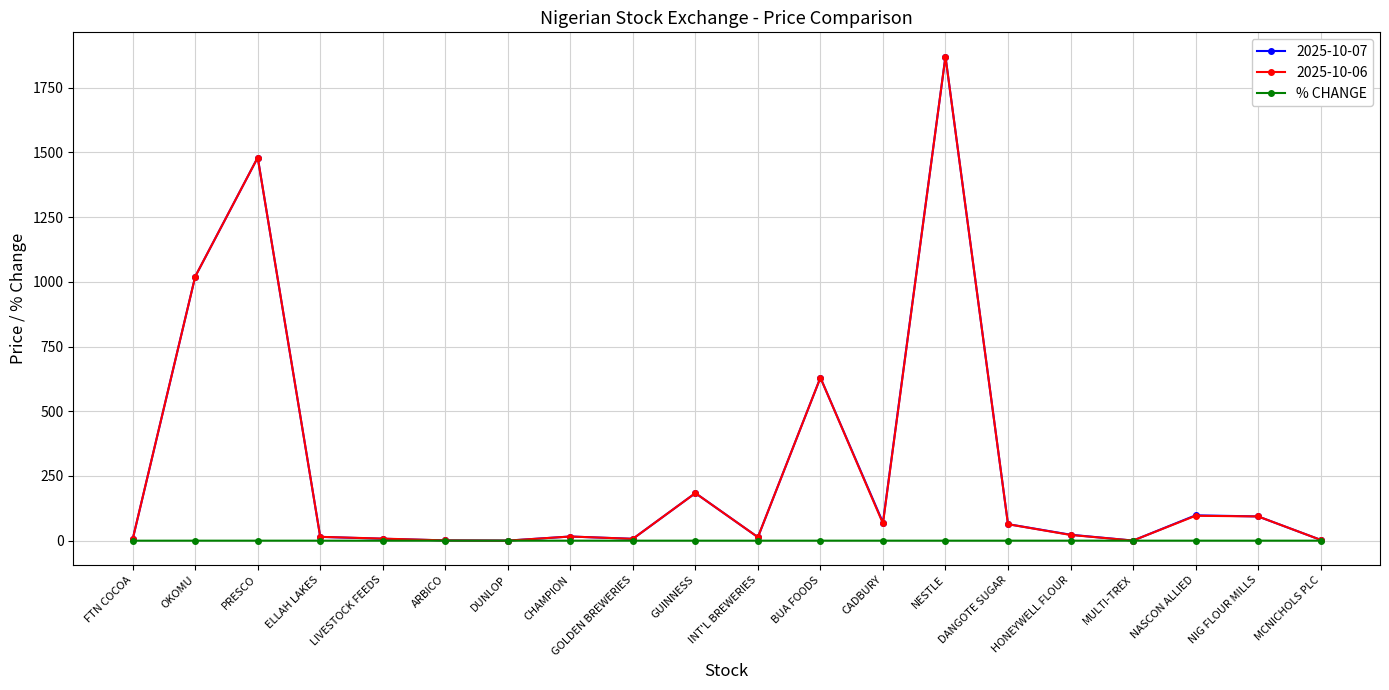

Which label corresponds to the largest value in the chart?

NESTLE